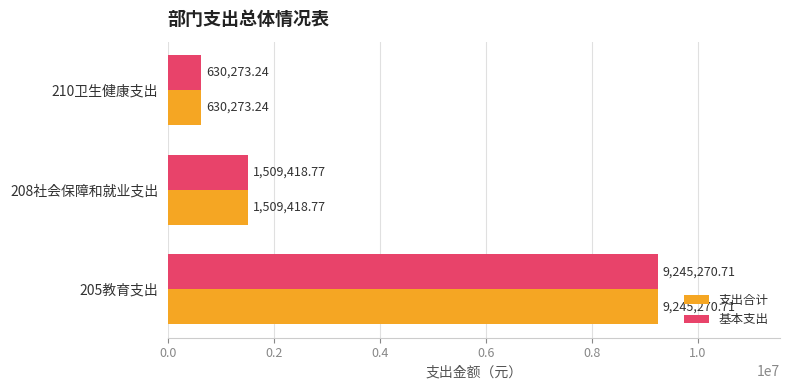

What is the sum of the 支出合计 values at 208社会保障和就业支出 and 205教育支出?

10754689.5